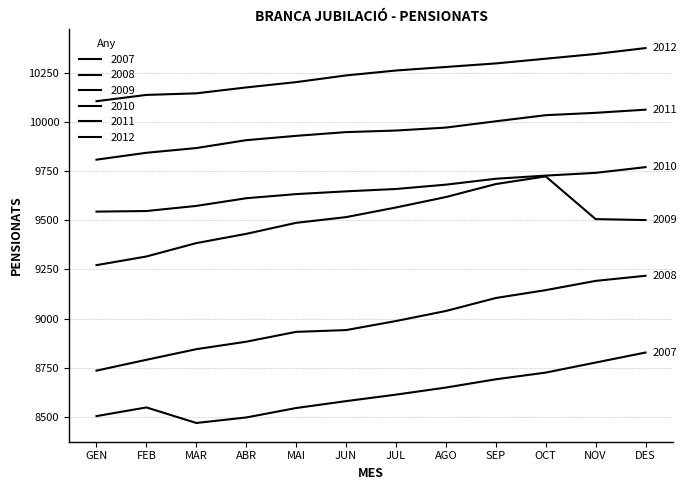

Reading left to right, list all the values displayed in this chart.

2007: 8505	8549	8470	8498	8546	8581	8614	8650	8692	8726	8777	8828
2008: 8736	8791	8845	8883	8933	8942	8988	9039	9105	9145	9192	9218
2009: 9272	9316	9384	9431	9487	9516	9565	9618	9684	9723	9506	9501
2010: 9544	9547	9573	9612	9633	9647	9659	9681	9711	9727	9741	9770
2011: 9808	9843	9867	9907	9929	9948	9956	9971	10003	10034	10046	10062
2012: 10105	10137	10145	10175	10202	10236	10261	10279	10297	10321	10345	10375